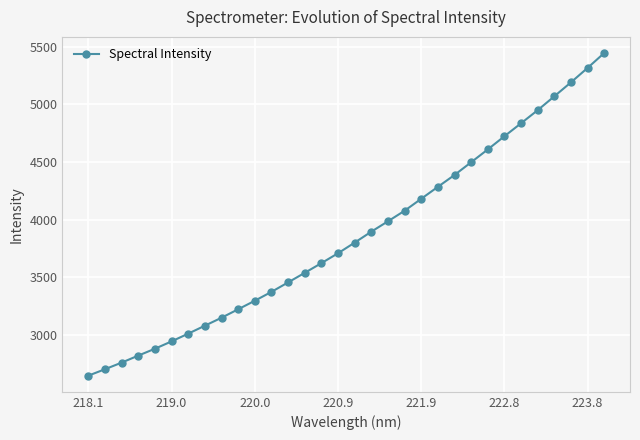

Count the number of values greater than 3801.

16